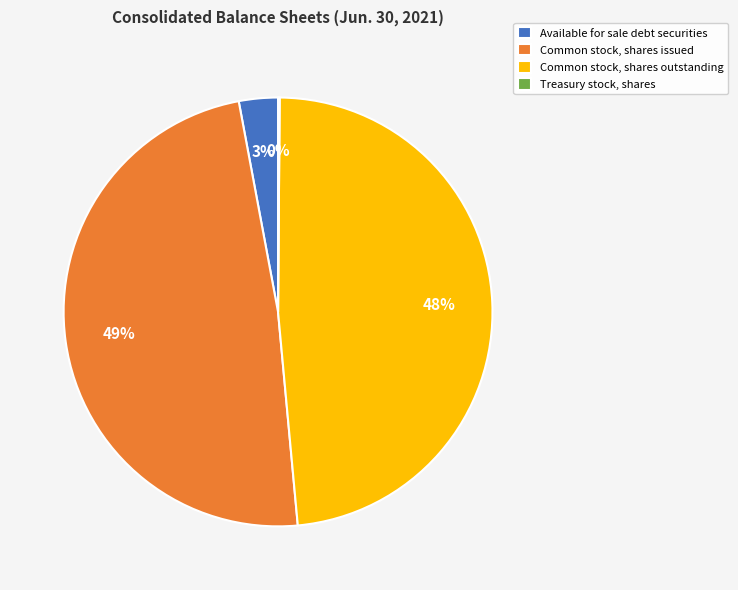

To the nearest percent, what is the average slice percentage?

25%